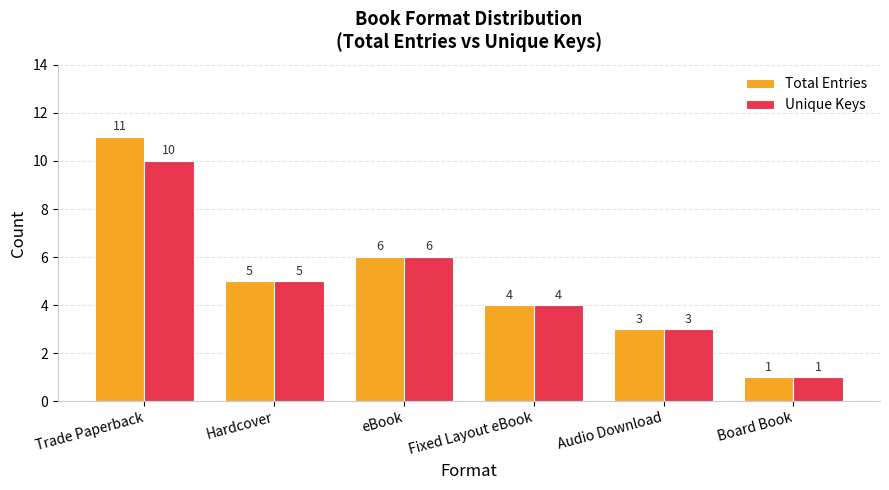

What is the approximate value of Total Entries at Board Book?

1